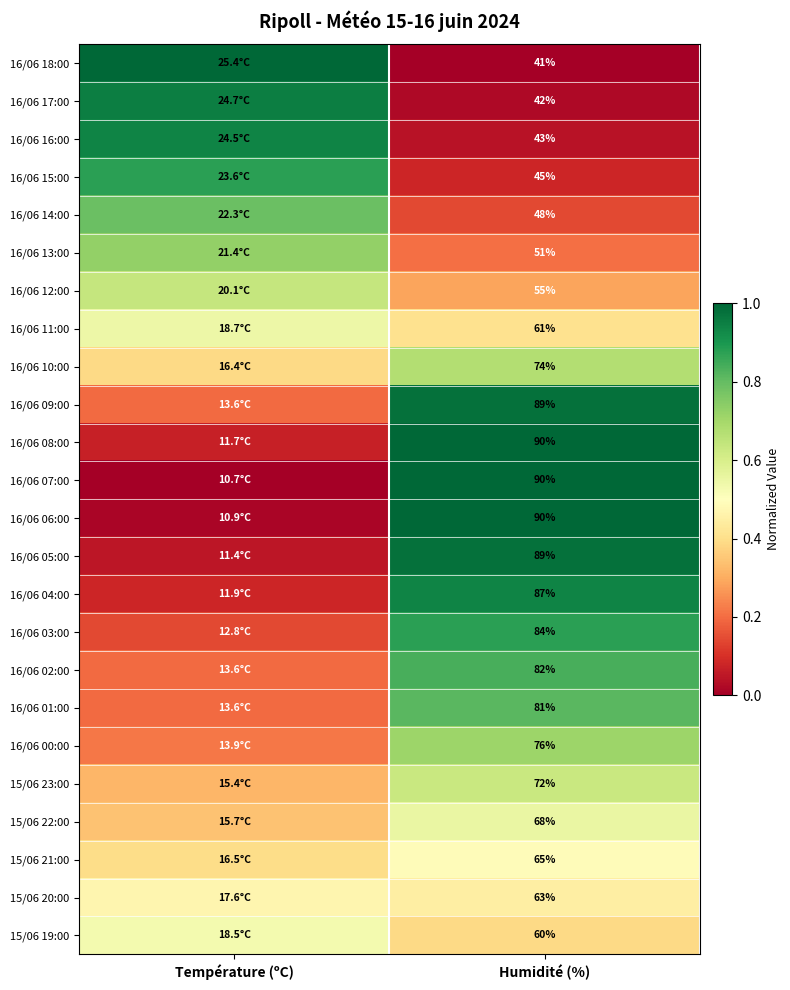

At Température (ºC), list the series in order from largest to smallest.

16/06 18:00, 16/06 17:00, 16/06 16:00, 16/06 15:00, 16/06 14:00, 16/06 13:00, 16/06 12:00, 16/06 11:00, 15/06 19:00, 15/06 20:00, 15/06 21:00, 16/06 10:00, 15/06 22:00, 15/06 23:00, 16/06 00:00, 16/06 09:00, 16/06 02:00, 16/06 01:00, 16/06 03:00, 16/06 04:00, 16/06 08:00, 16/06 05:00, 16/06 06:00, 16/06 07:00